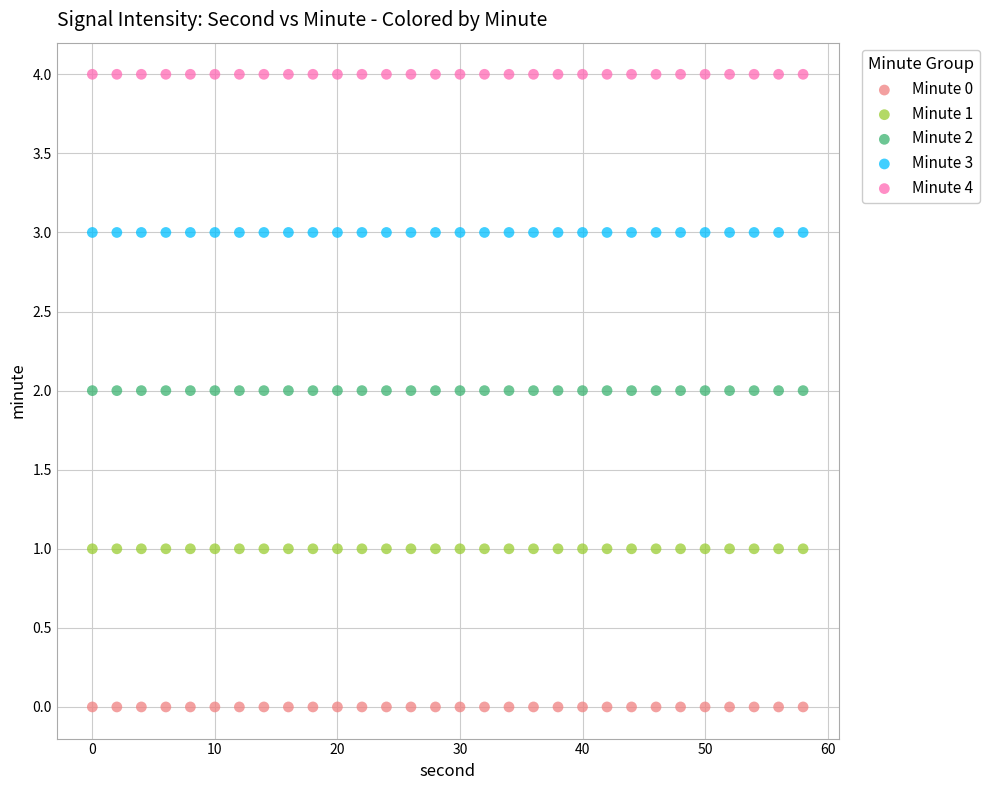

Which series contains the highest Y value?

Minute 4